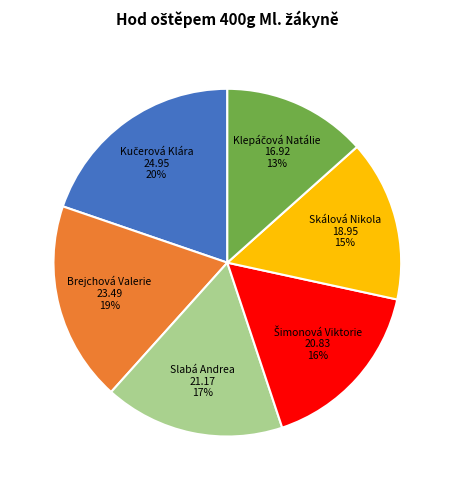

To the nearest percent, what is the average slice percentage?

17%